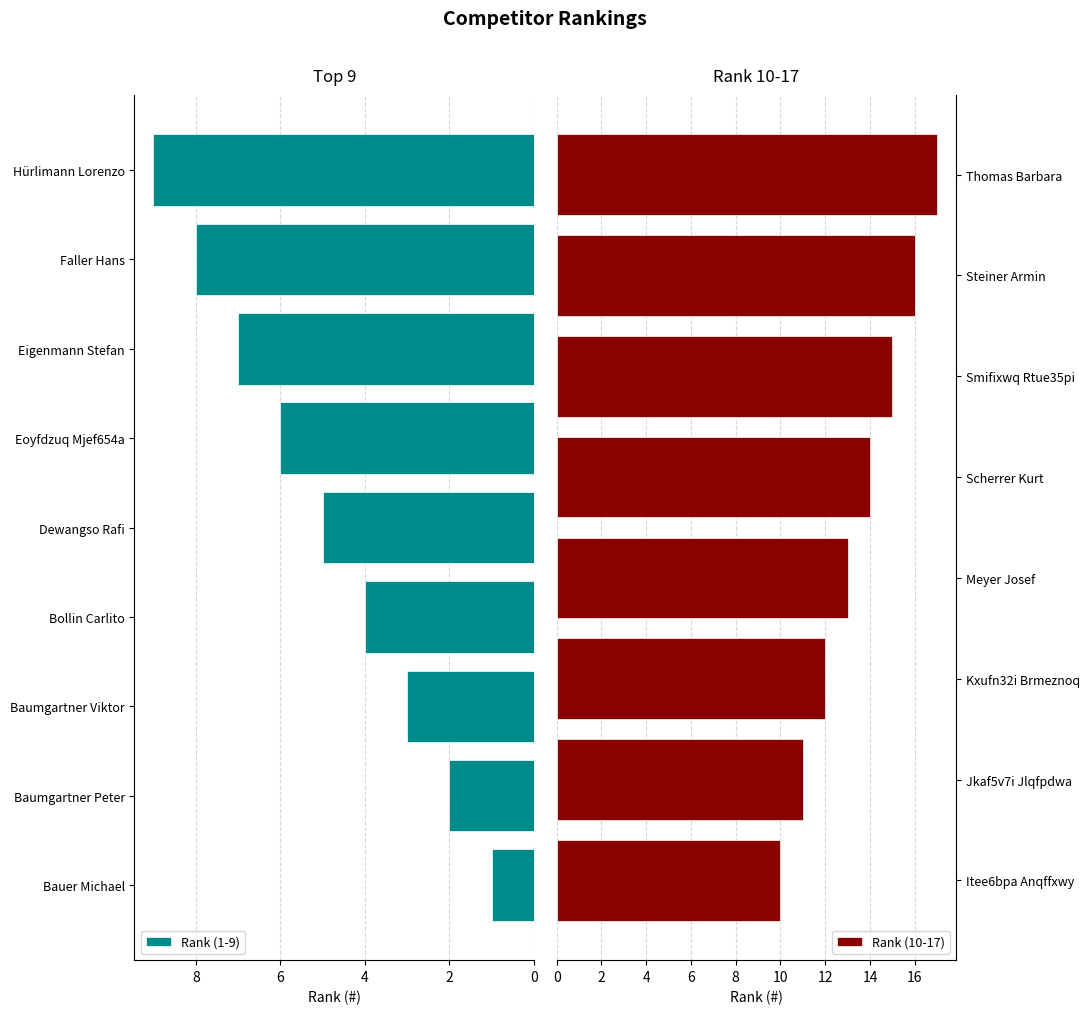

What is the value of the 14th bar from the left?

14